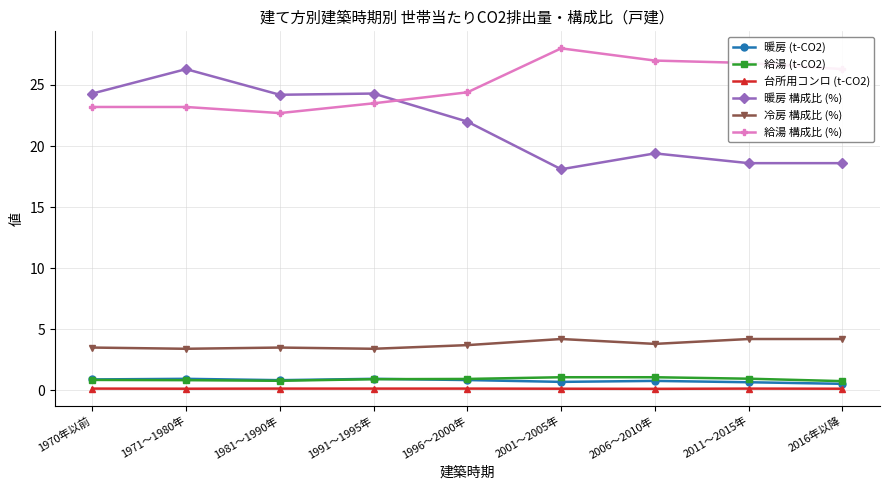

Which series has the widest spread of values?

暖房 構成比 (%)